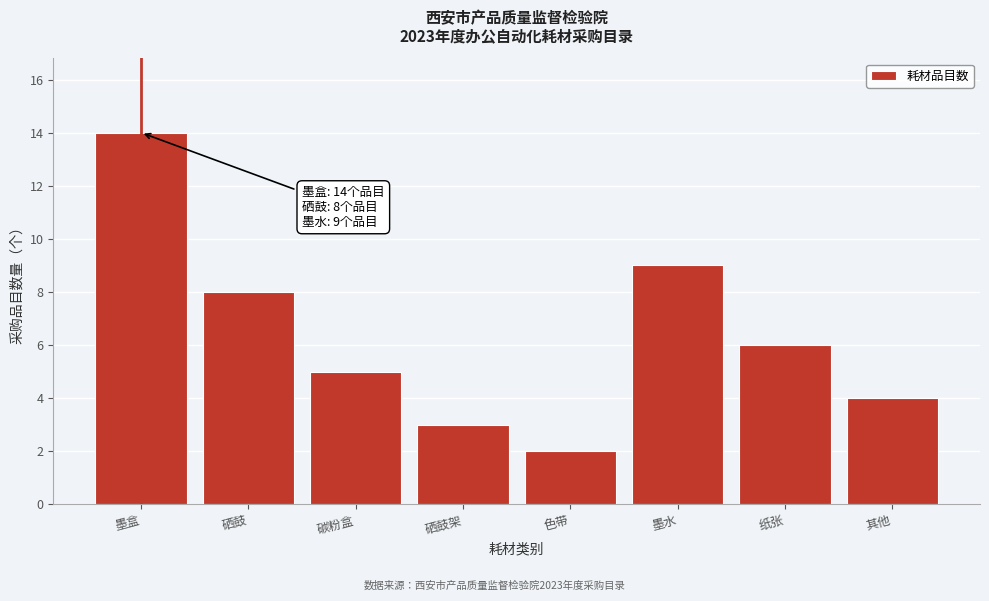

Reading left to right, transcribe all the data shown in this chart.

14	8	5	3	2	9	6	4